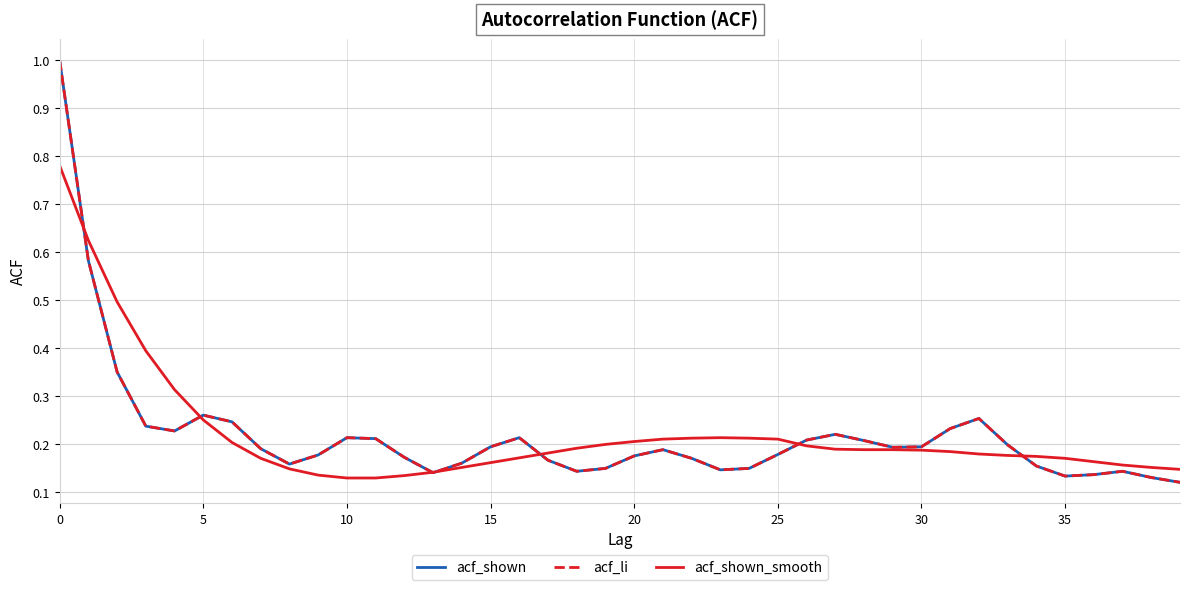

What is the greatest value displayed?

1.0